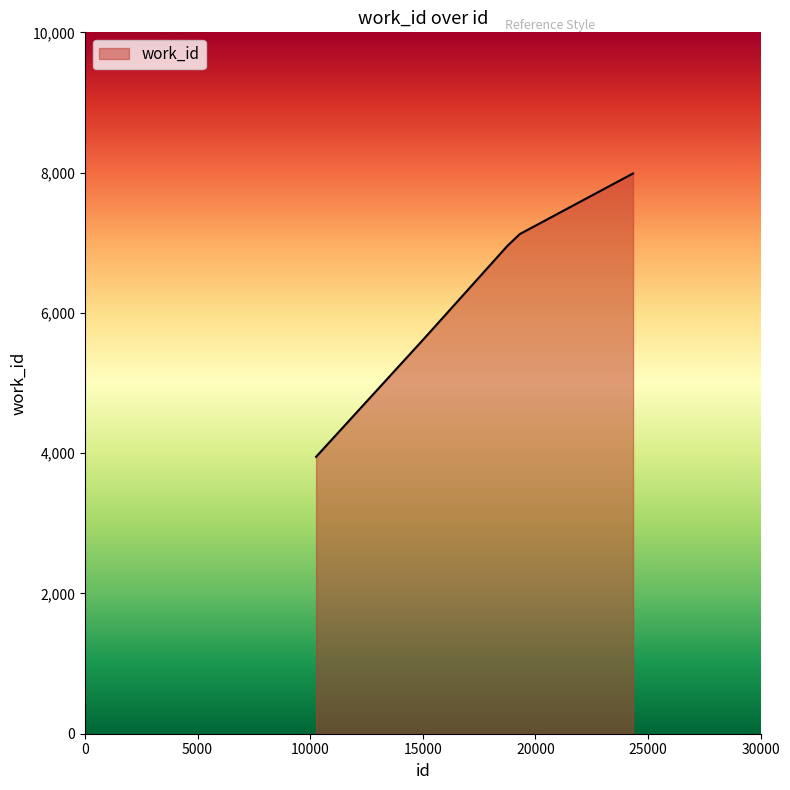

What is the greatest value displayed?

7988